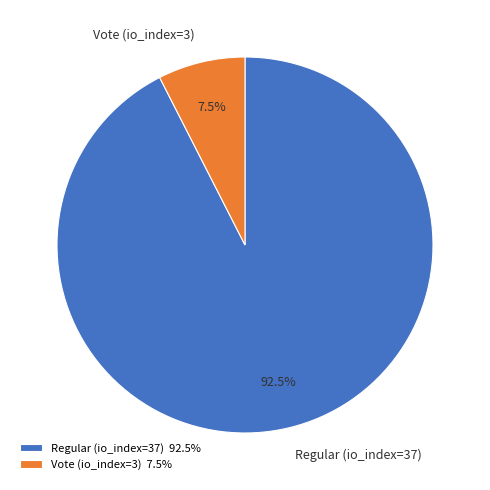

Rank the categories by value from highest to lowest.

Regular (io_index=37), Vote (io_index=3)